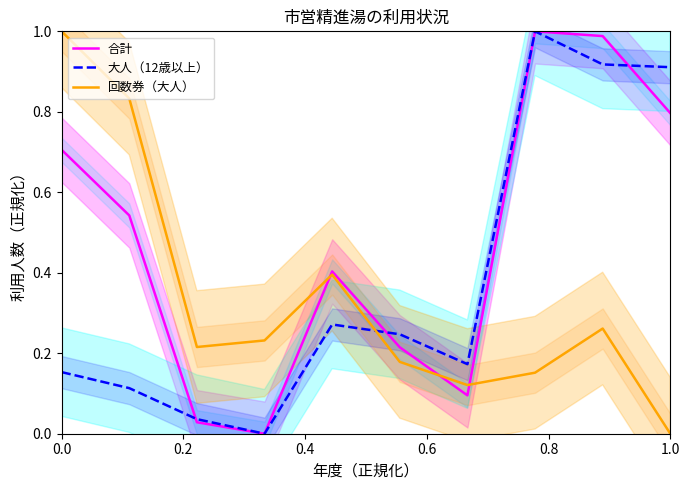

How many times do 回数券（大人） and 合計 cross each other?

3